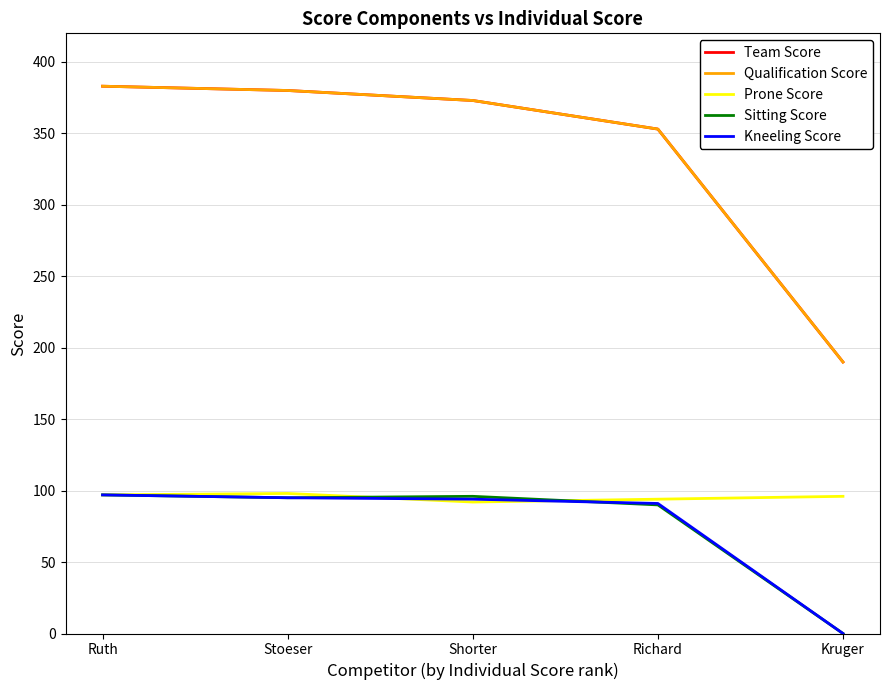

At how many categories does at least one series exceed 190?

4